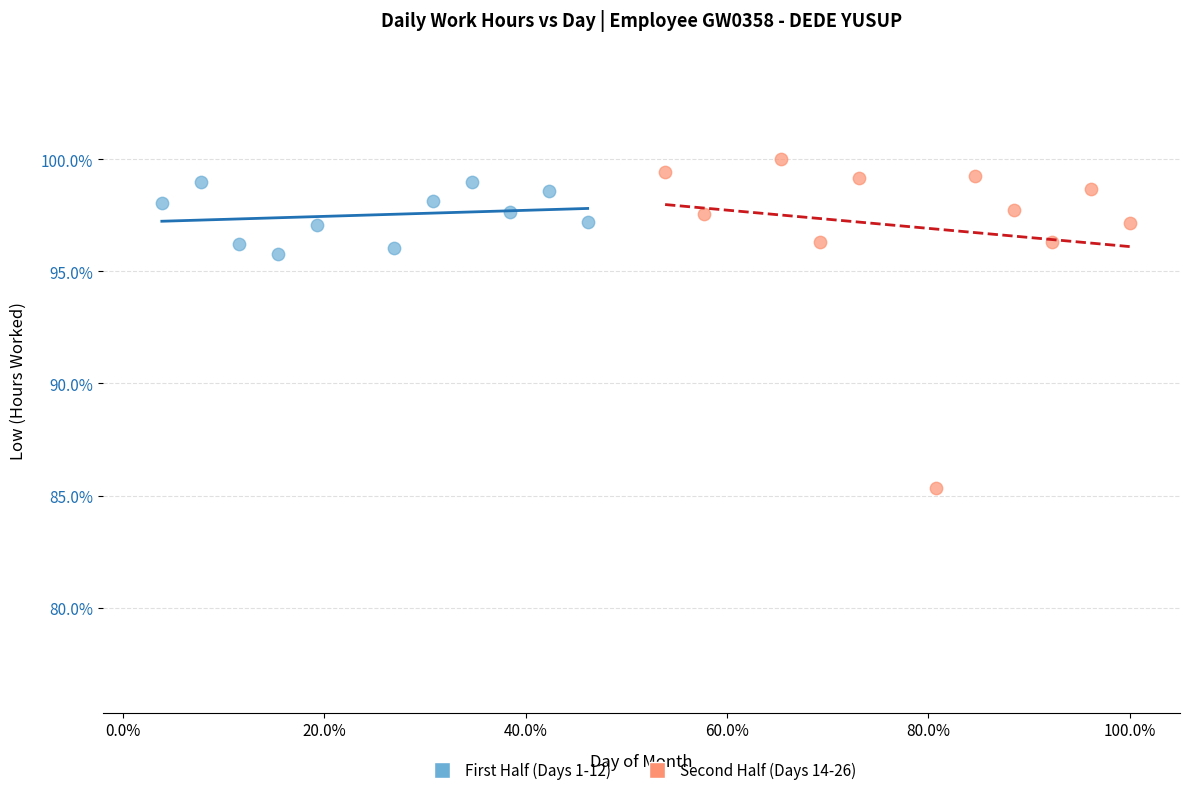

What are all the series names shown in the legend?

First Half (Days 1-12), Second Half (Days 14-26)